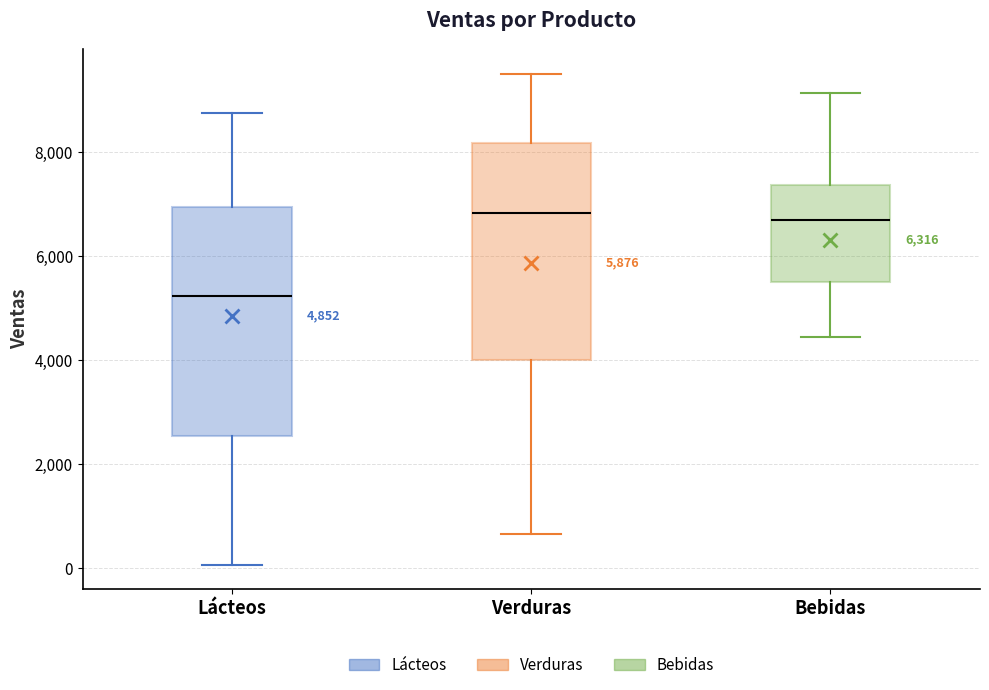

Which box is the tallest, from its lower edge to its upper edge?

Lácteos